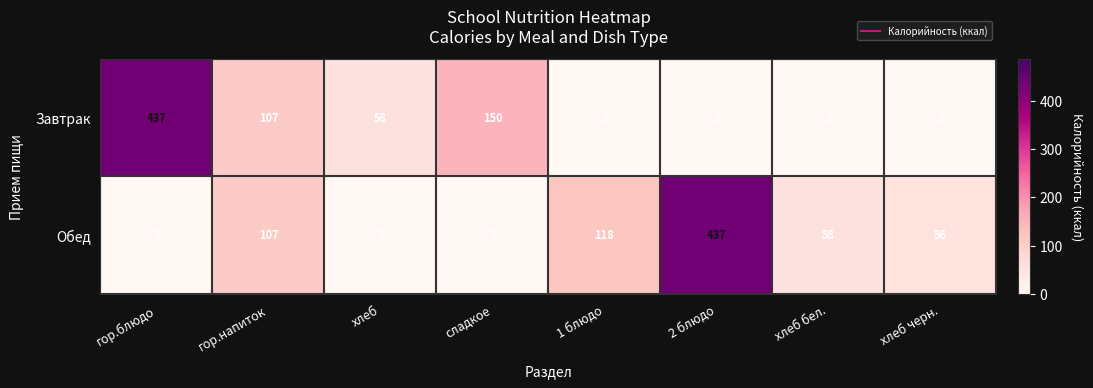

List the series in order of their overall mean, highest first.

Обед, Завтрак